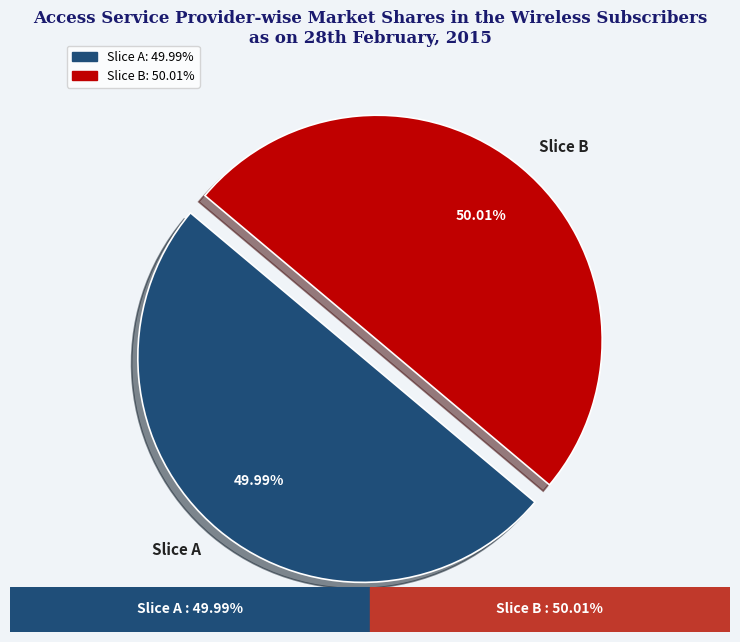

Approximately how many times larger is the value at Slice A compared to Slice B?

1.0